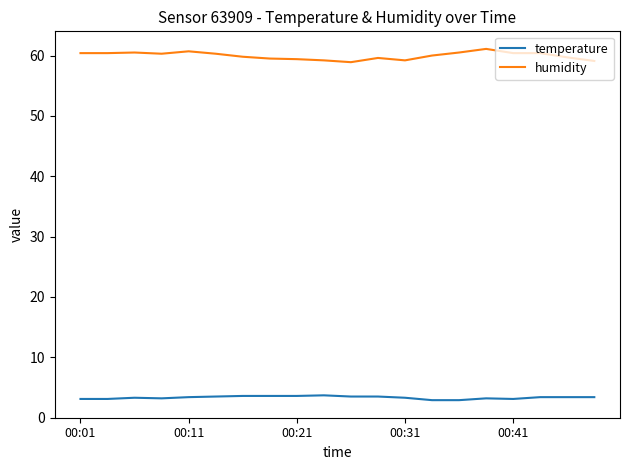

What is the difference between the maximum and minimum values in the humidity series?

2.2